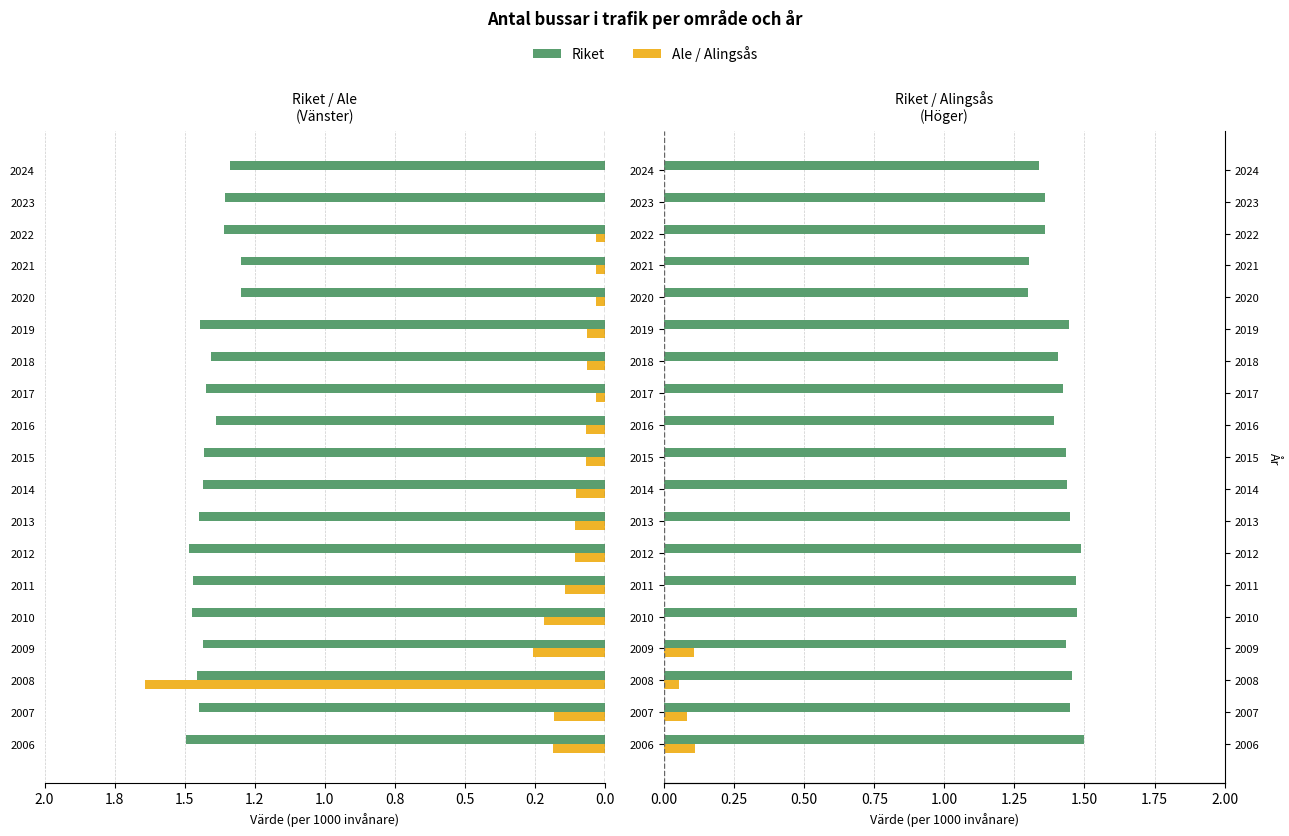

What is the maximum value for Riket?

1.5